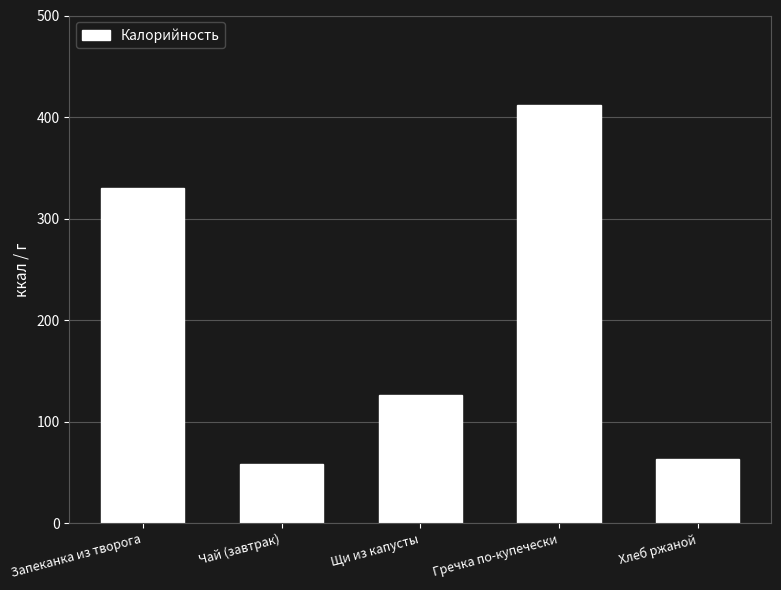

Rank the categories by value from highest to lowest.

Гречка по-купечески, Запеканка из творога, Щи из капусты, Хлеб ржаной, Чай (завтрак)